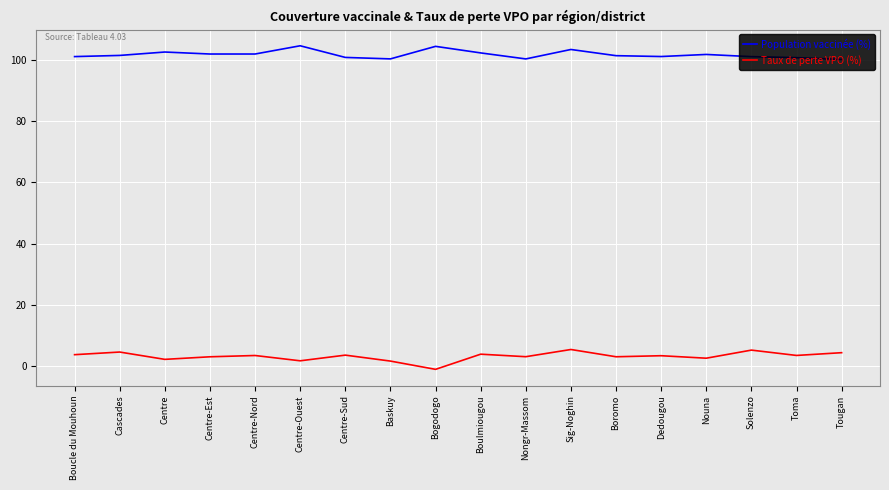

What is the difference between the maximum and minimum values in the Population vaccinée (%) series?

4.5